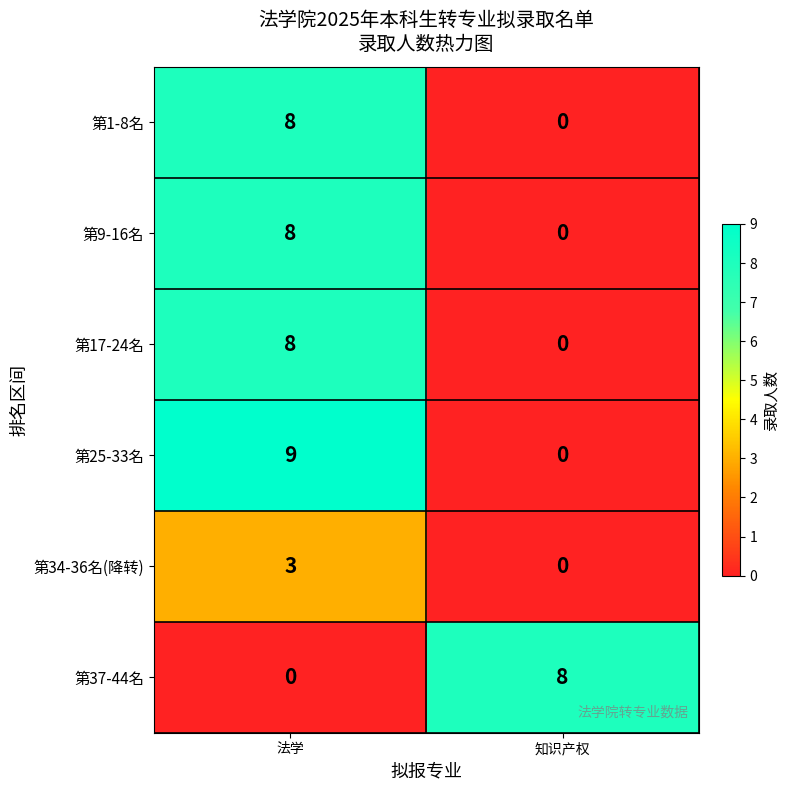

Reading left to right, what are all the values shown in this chart?

第1-8名: 法学=8	知识产权=0
第9-16名: 法学=8	知识产权=0
第17-24名: 法学=8	知识产权=0
第25-33名: 法学=9	知识产权=0
第34-36名(降转): 法学=3	知识产权=0
第37-44名: 法学=0	知识产权=8